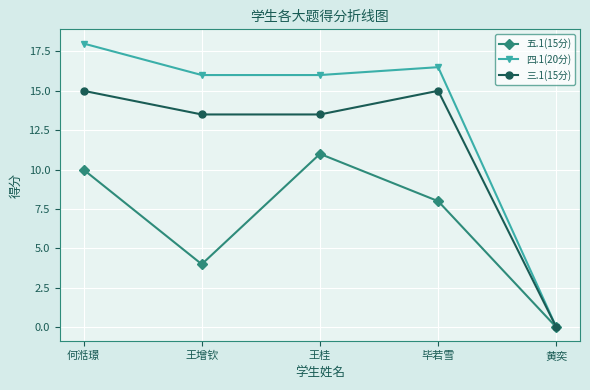

What is the maximum value for 三.1(15分)?

15.0